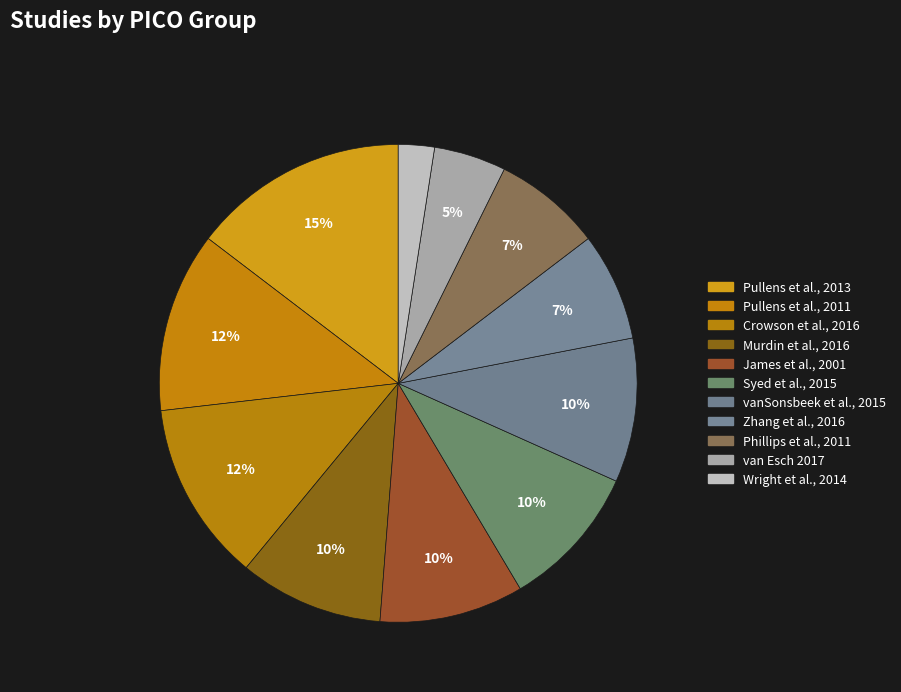

To the nearest percent, what portion does van Esch 2017 represent?

5%